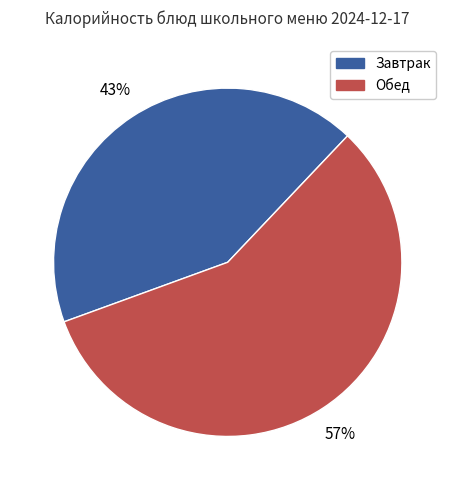

Is there any slice that represents more than half of the pie?

Yes